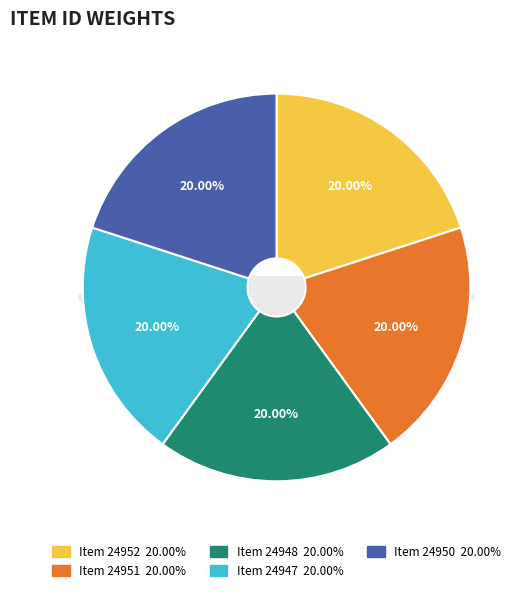

Approximately how many times larger is the value at Item 24951 compared to Item 24947?

1.0